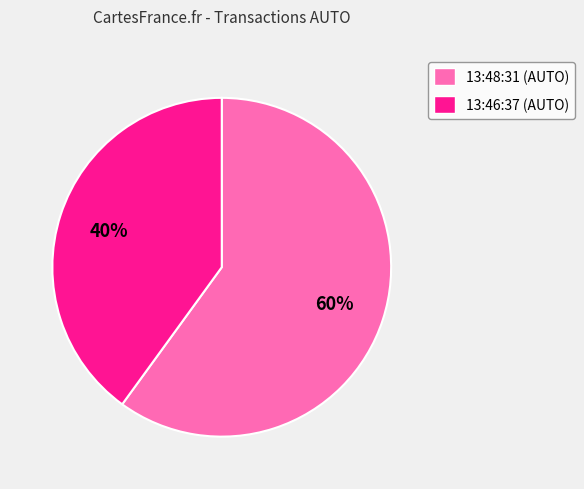

True or false: 13:48:31 accounts for 60% of the total.

True